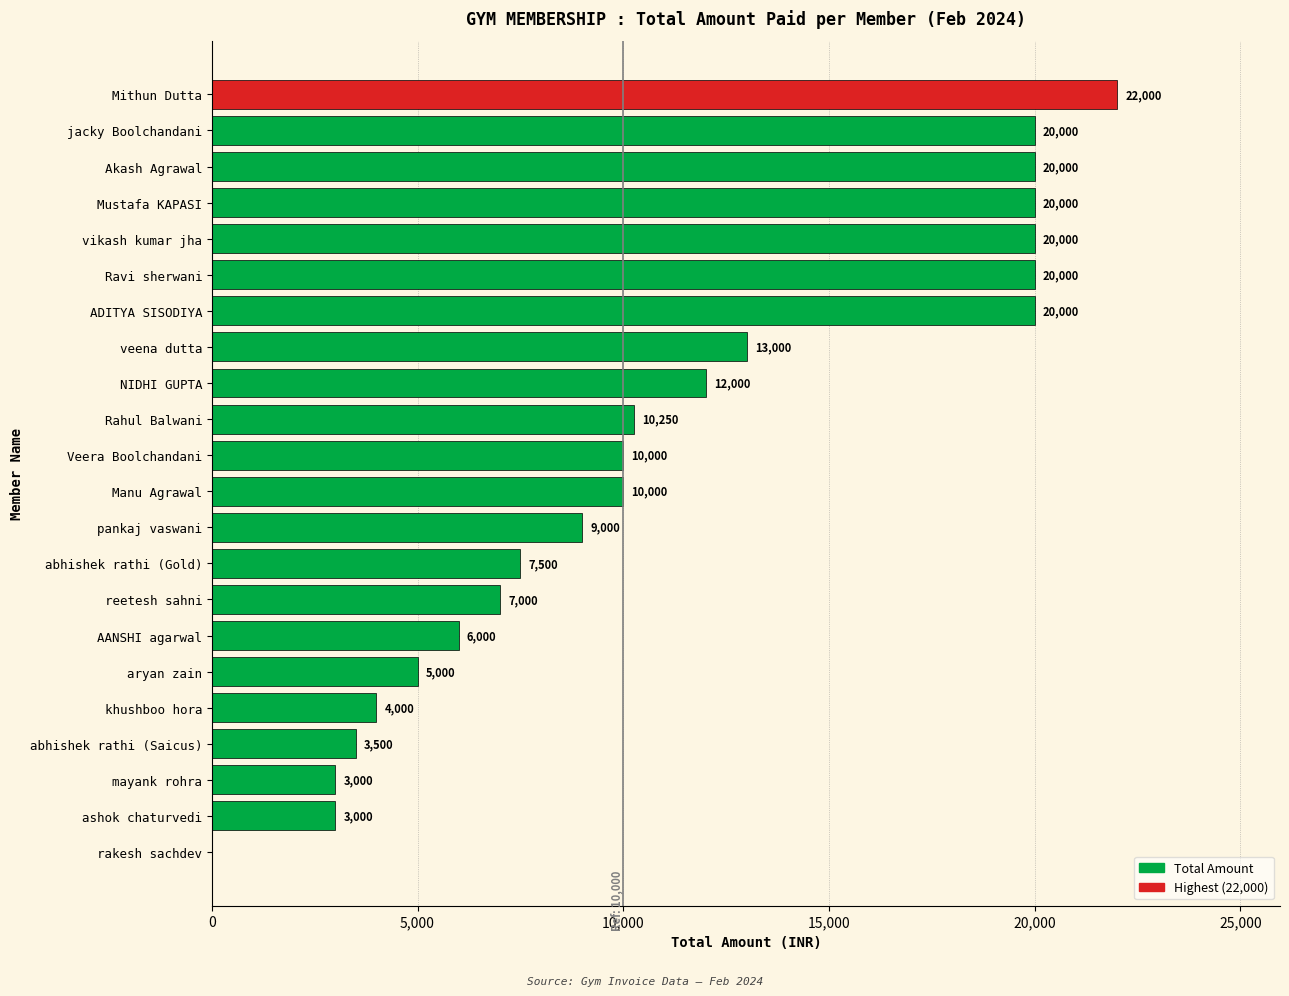

Does the chart contain stacked bars?

No